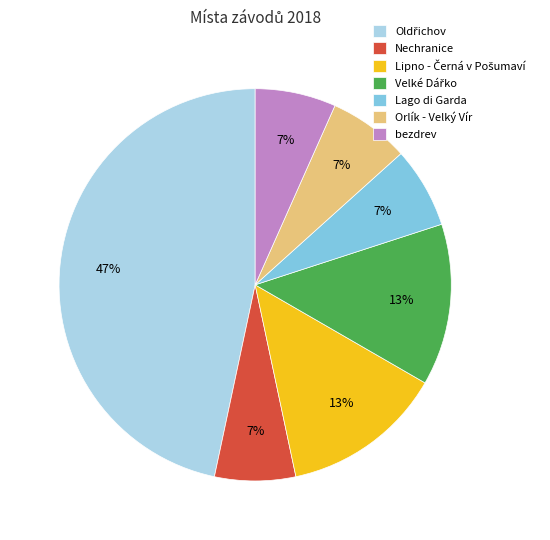

Is it true that Orlík - Velký Vír is 7% of the pie?

True